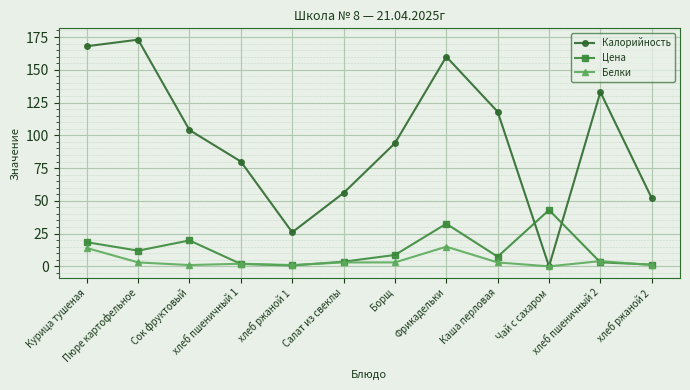

What is the sum of all Калорийность values?

1164.0